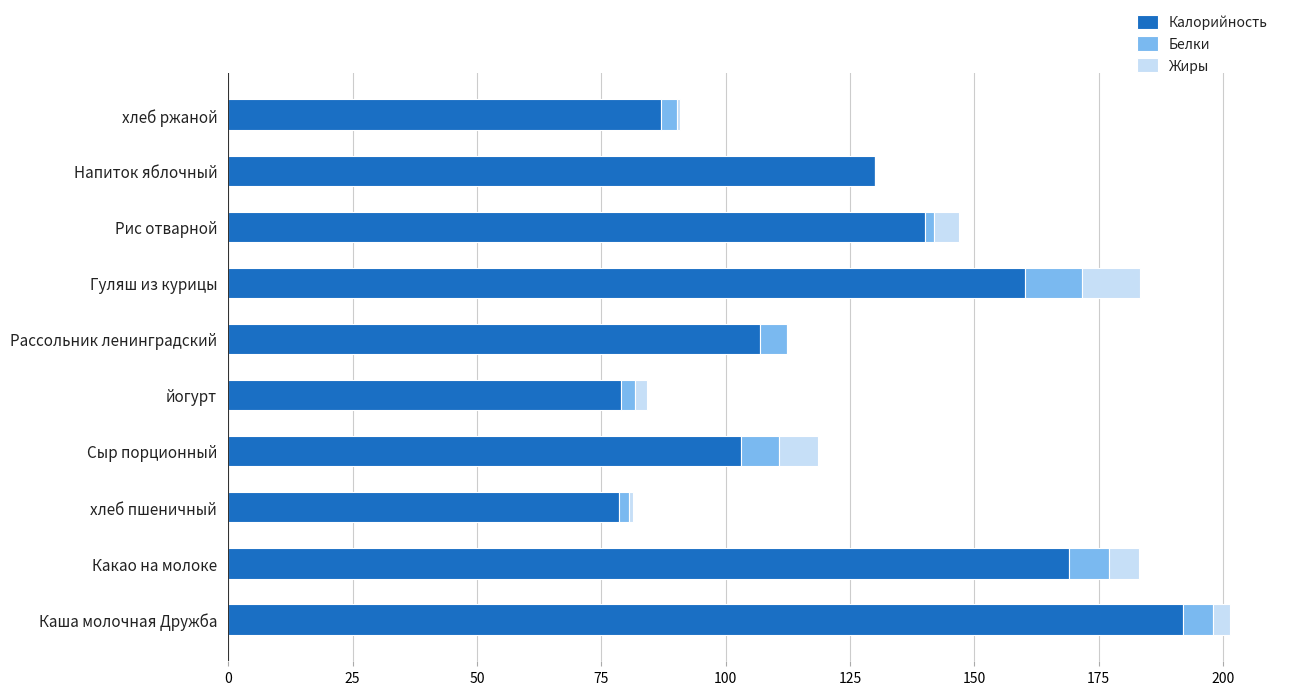

What is the sum of all Калорийность values?

1245.8